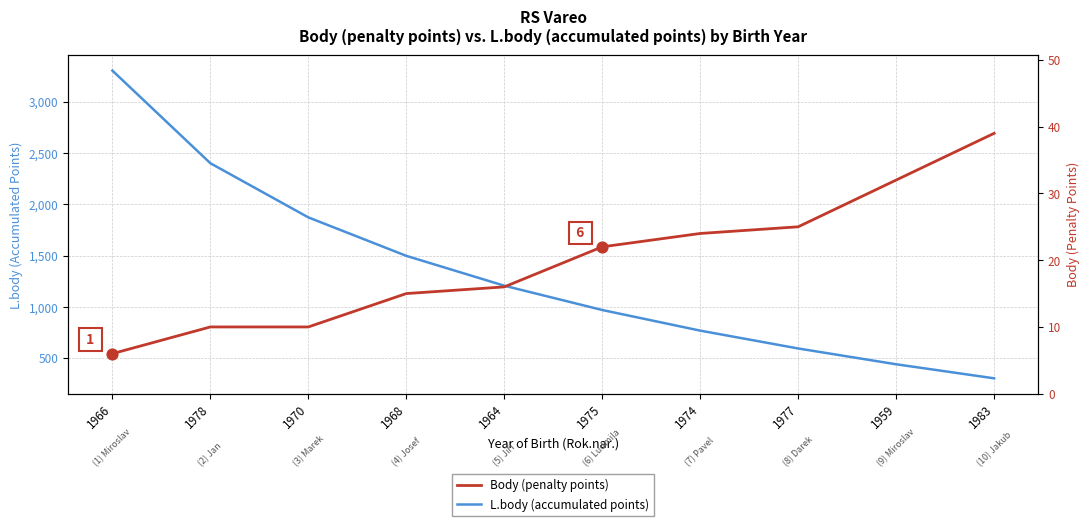

What are all the series names shown in the legend?

L.body (accumulated points), Body (penalty points)